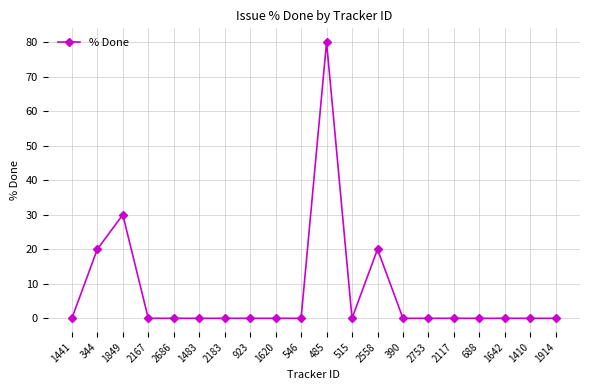

What is the label of the 15th point from the right?

1483